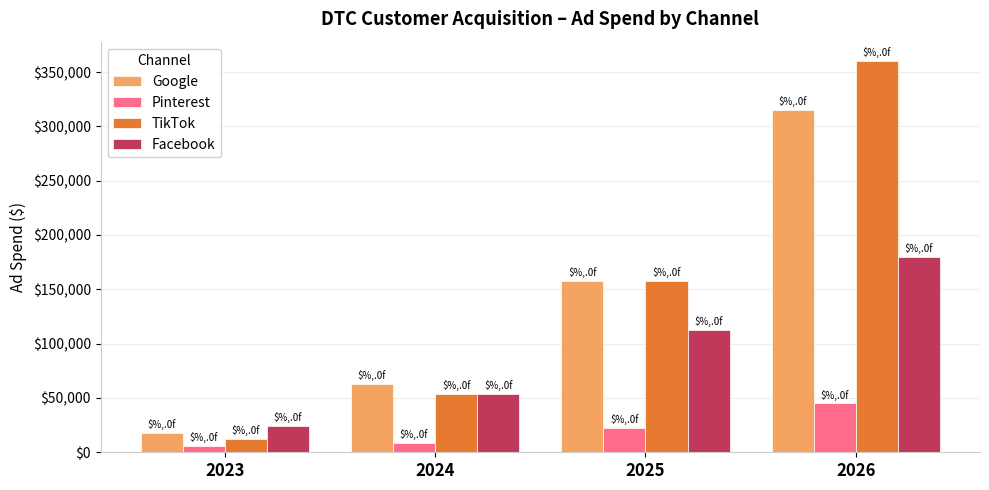

Reading left to right, list all the values displayed in this chart.

Google: 18000.0	63000.0	157500.0	315000.0
Pinterest: 6000.0	9000.0	22500.0	45000.0
TikTok: 12000.0	54000.0	157500.0	360000.0
Facebook: 24000.0	54000.0	112500.0	180000.0